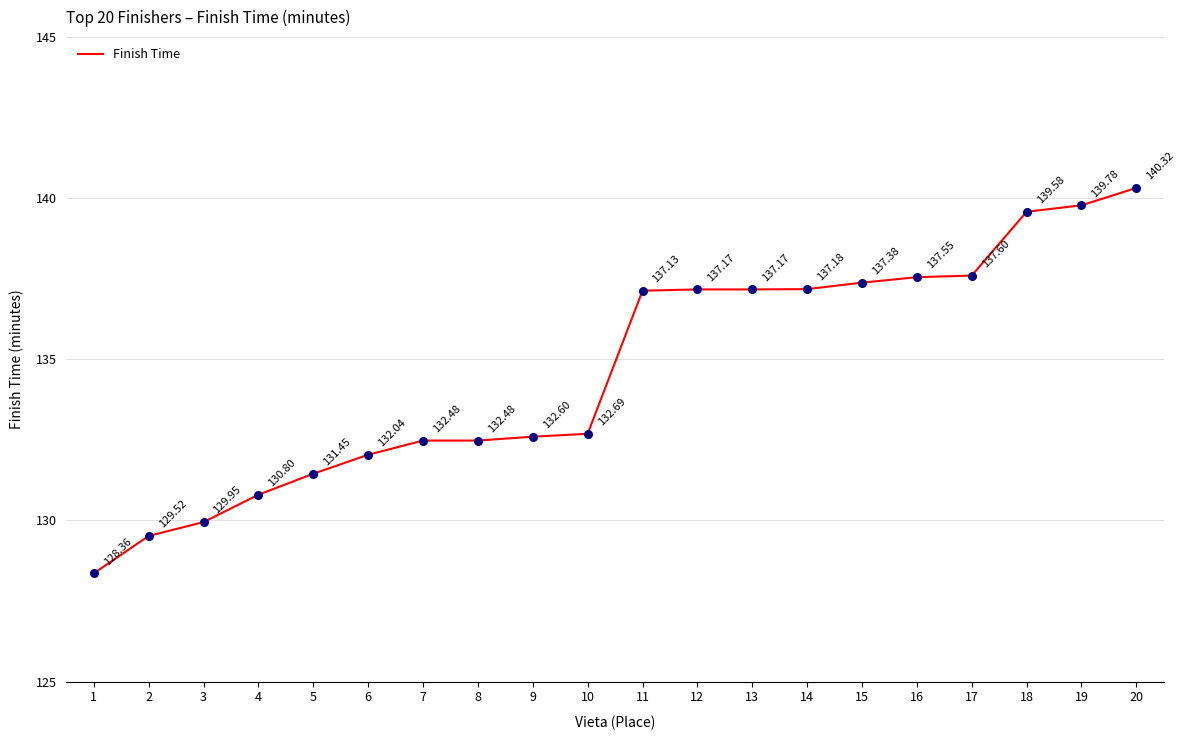

What is the change in value from 1 to 12?

+8.8